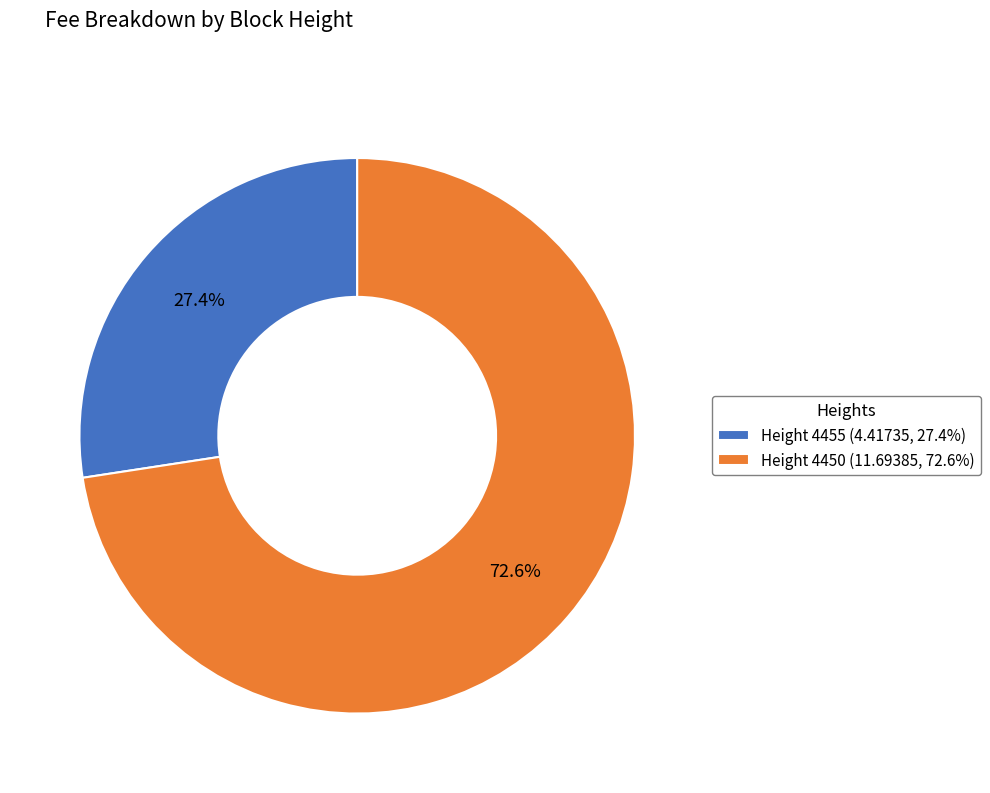

To the nearest percent, what is the difference between the largest and smallest slice percentages?

45%